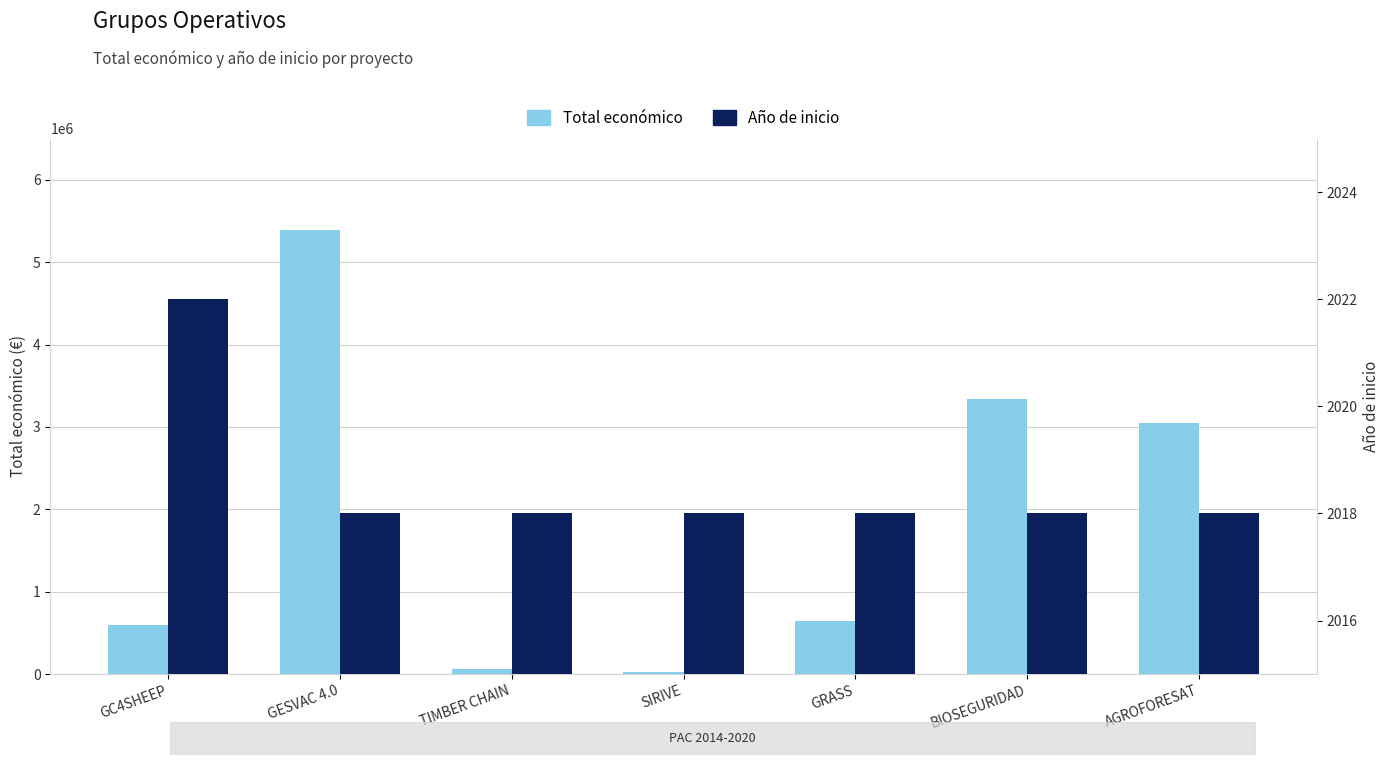

The value of Año de inicio at SIRIVE is 554. True or false?

False